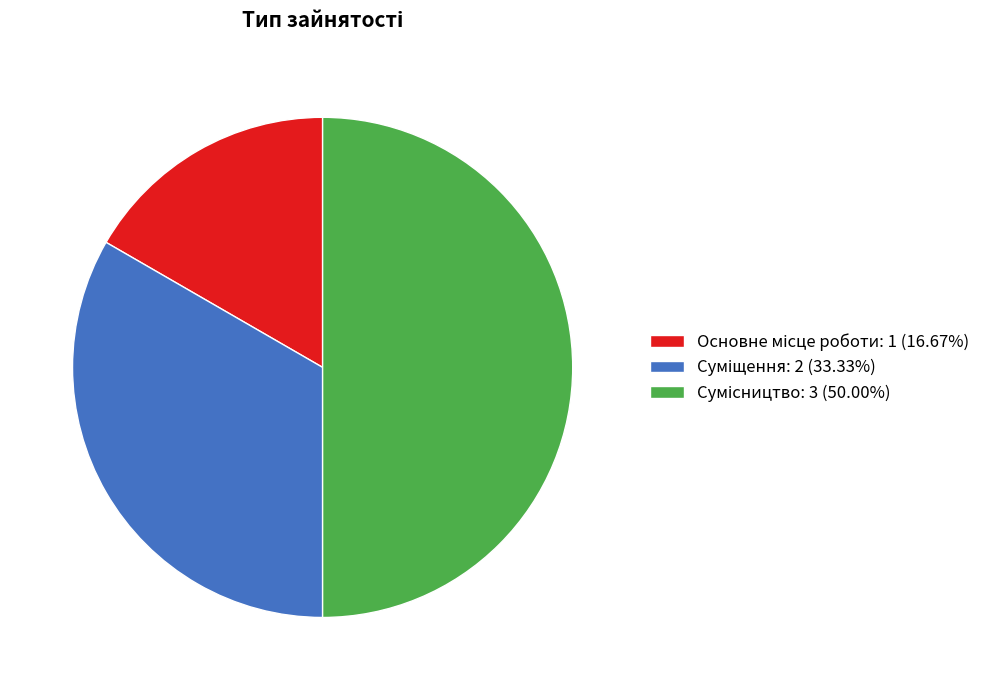

Which slice is the largest?

Сумісництво